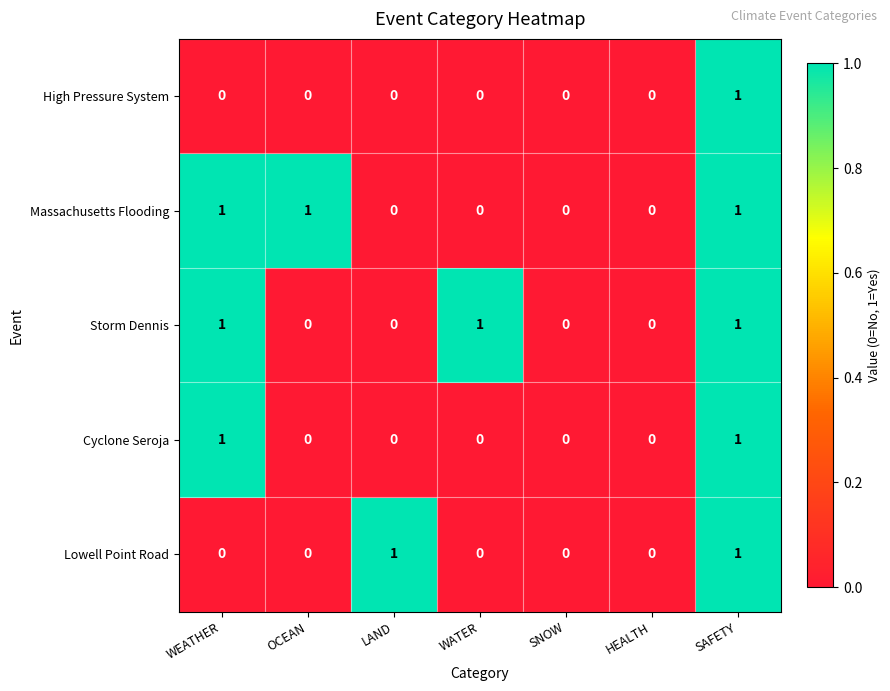

What is the total value across all series at WEATHER?

3